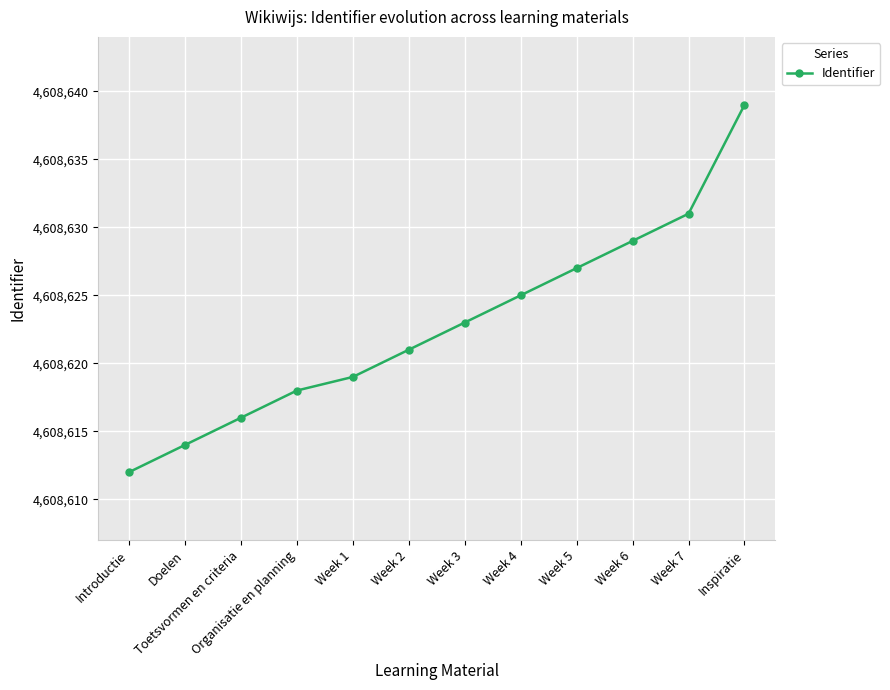

What is the sum of all values?

55303474